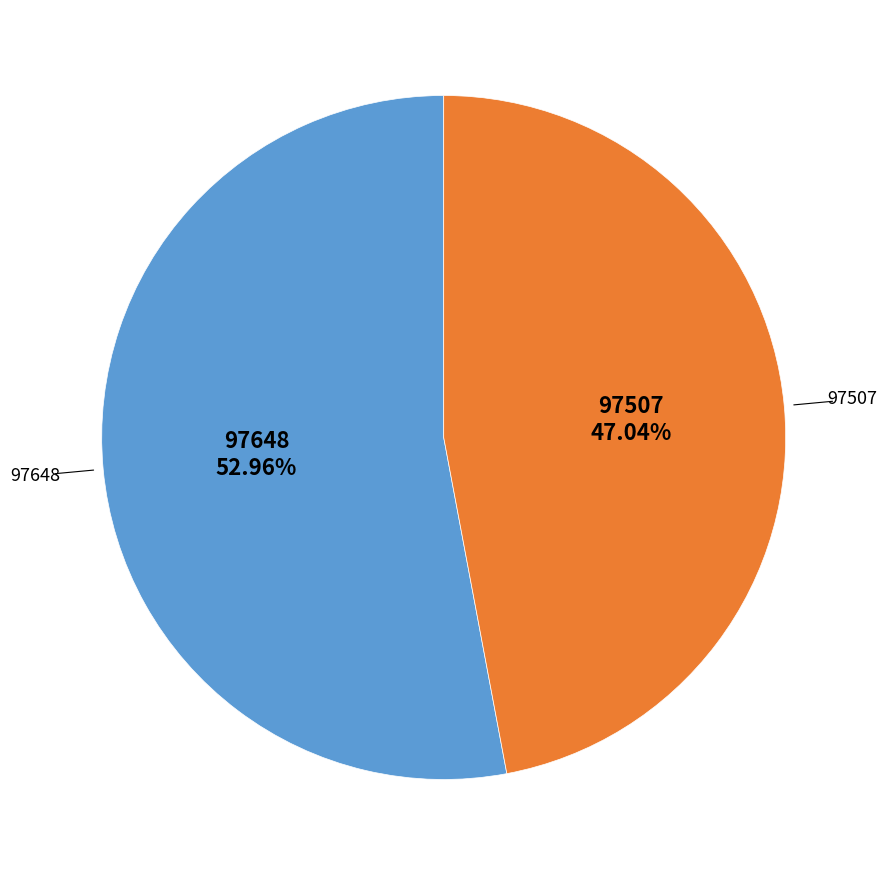

Is there a majority slice in this chart?

Yes